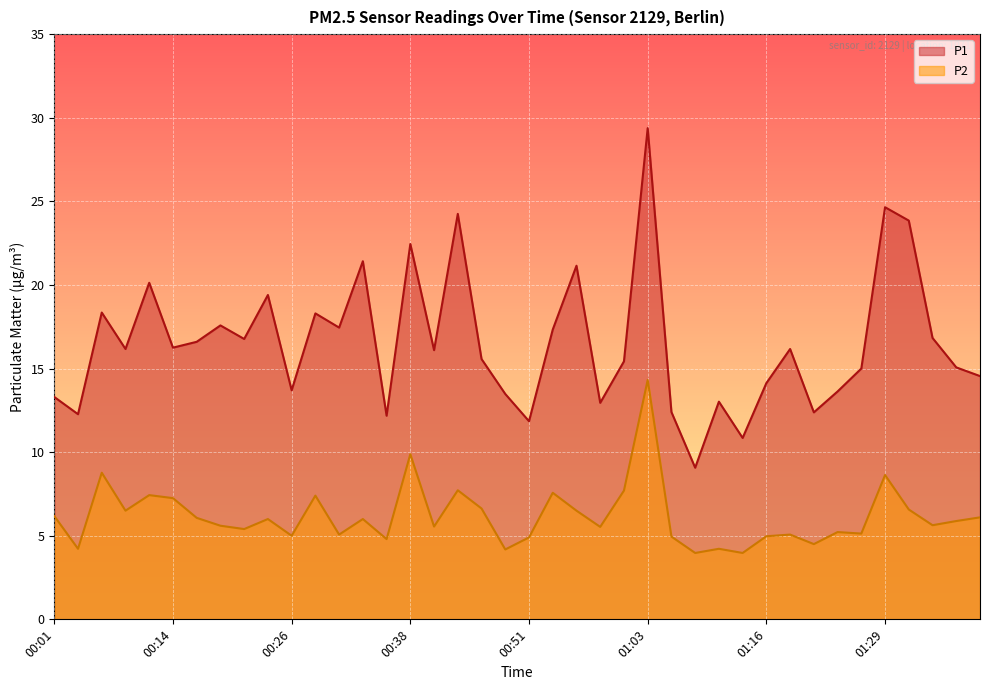

What is the label of the 17th point from the left?

00:41